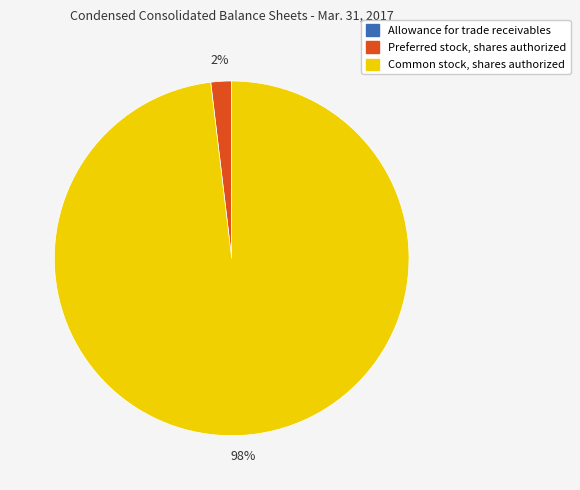

True or false: Common stock, shares authorized accounts for 85% of the total.

False